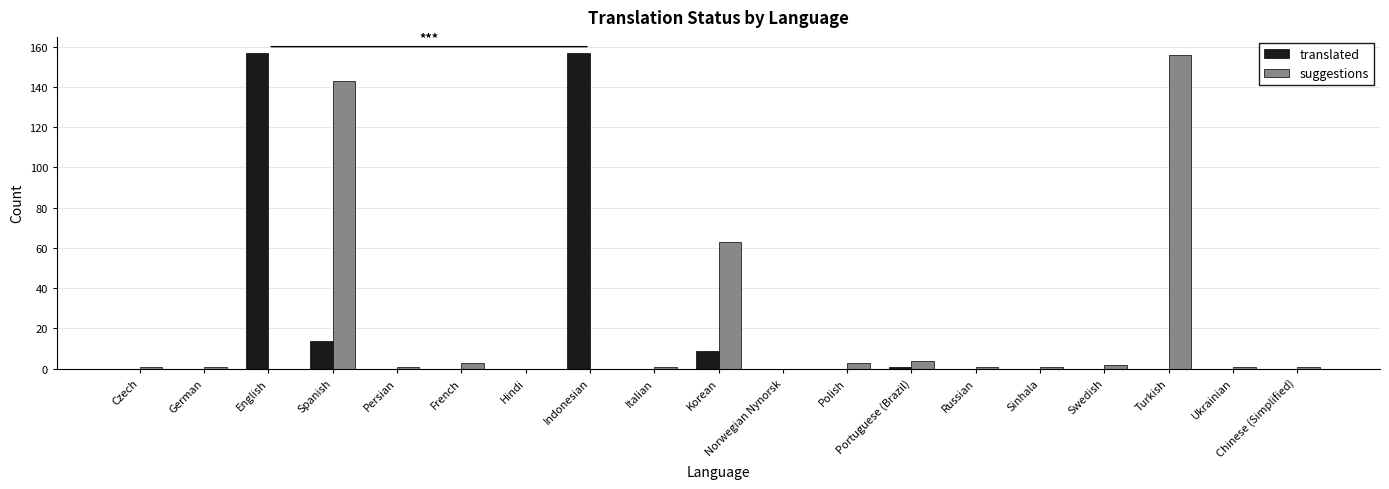

What is the sum of all translated values?

338